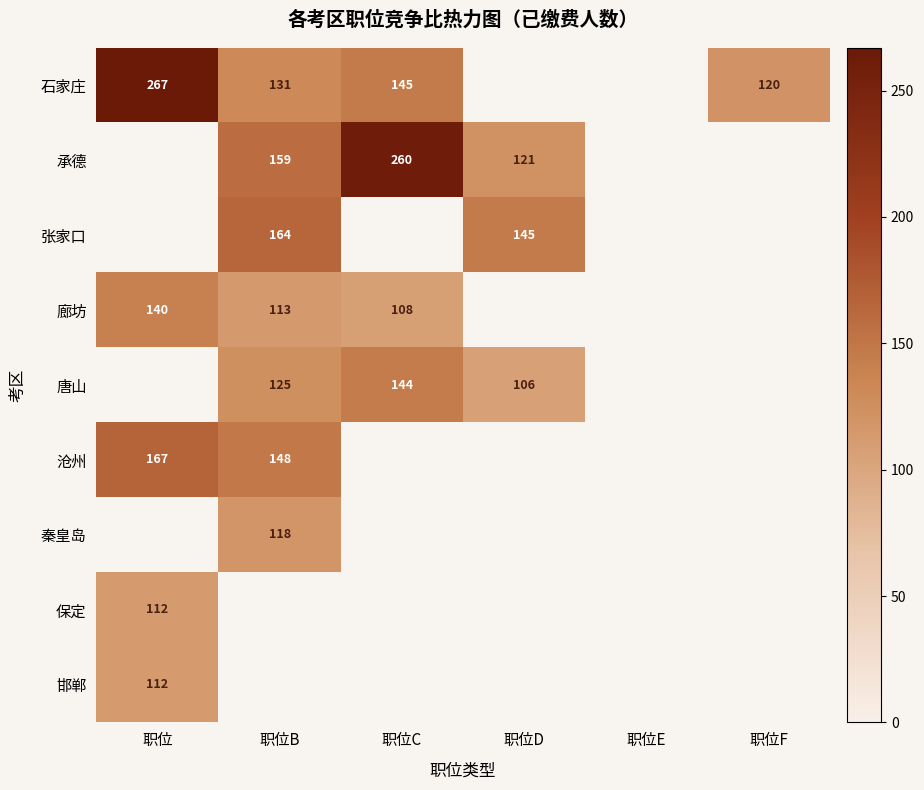

The value of 承德 at 职位B is 159. True or false?

True